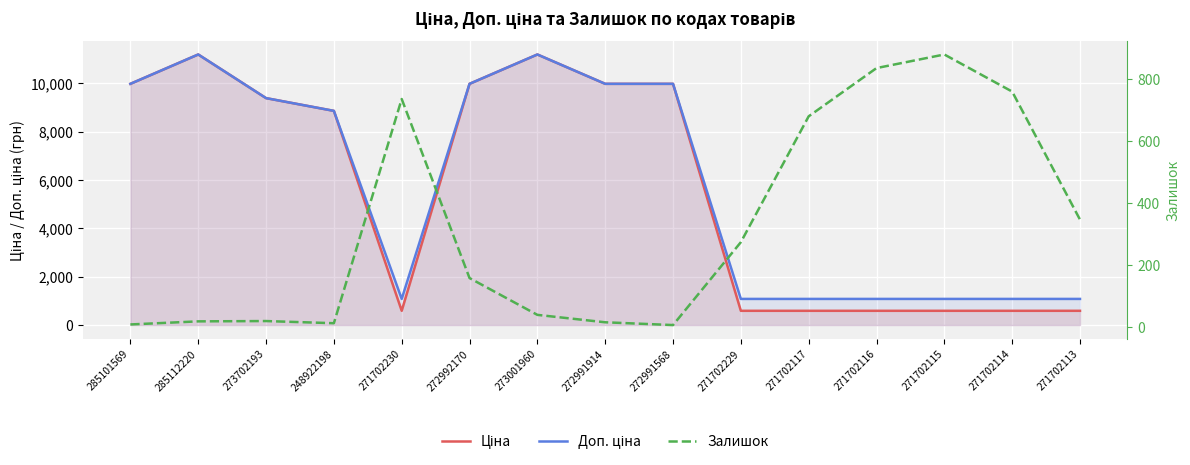

Count the number of categories in the chart.

15